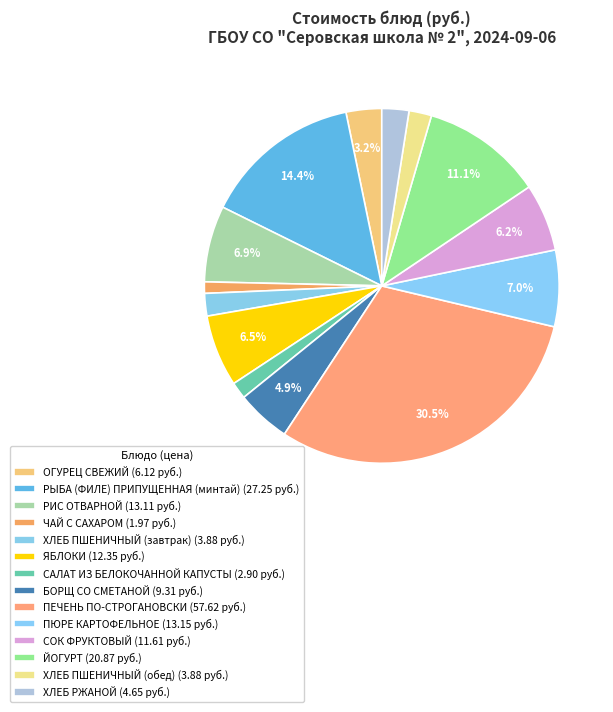

To the nearest percent, what is the combined percentage of ПЕЧЕНЬ ПО-СТРОГАНОВСКИ and ХЛЕБ РЖАНОЙ?

33%